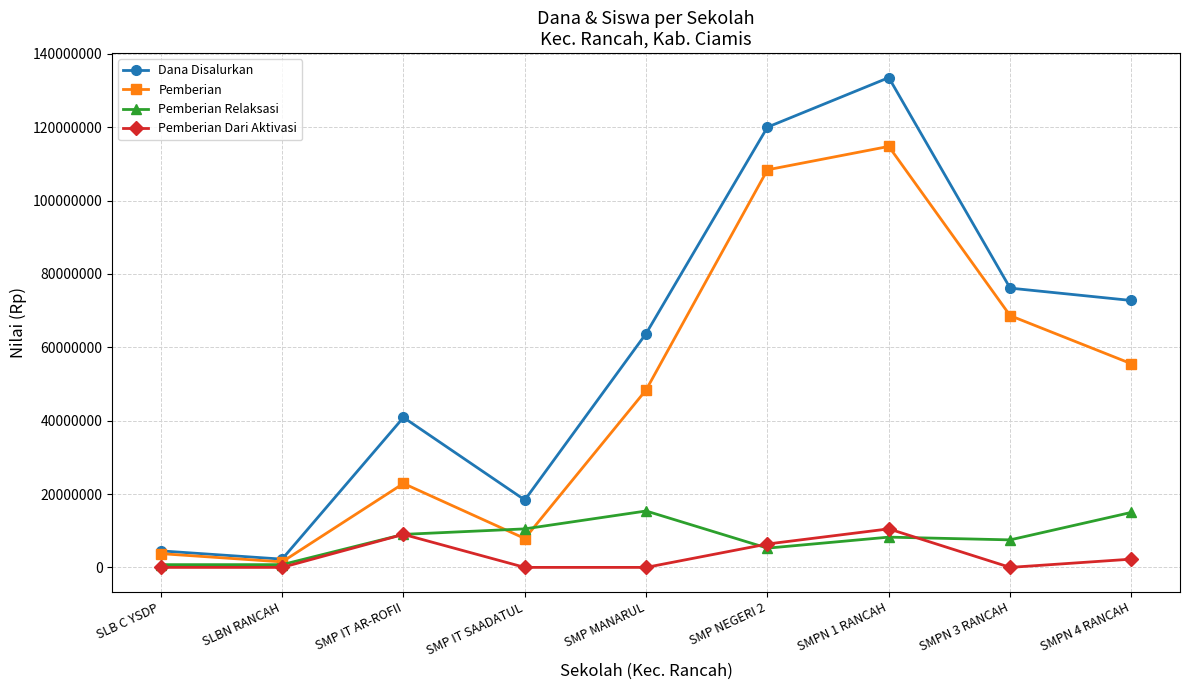

What is the label of the 4th point from the right?

SMP NEGERI 2